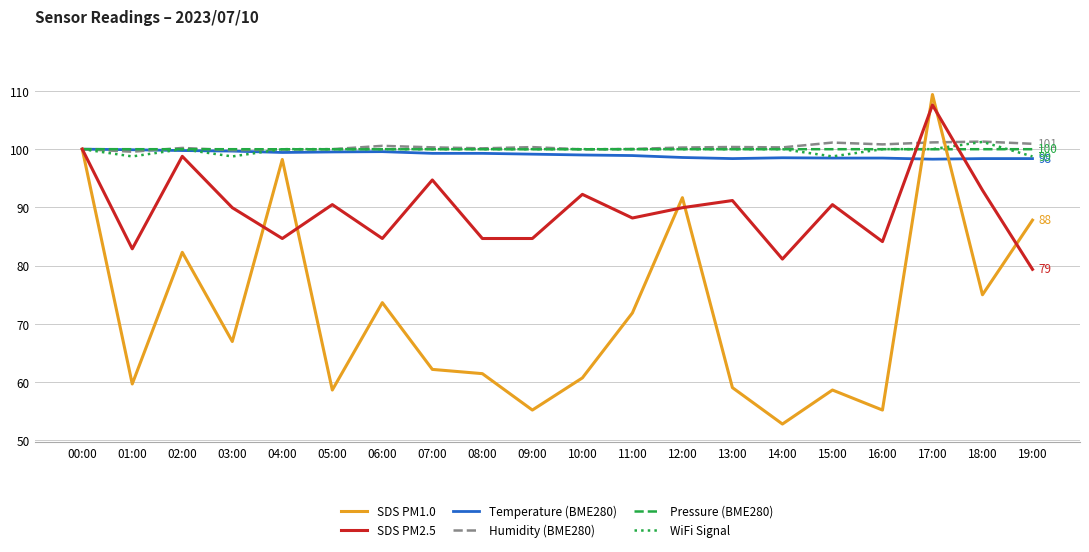

What position from the right is 04:00?

16